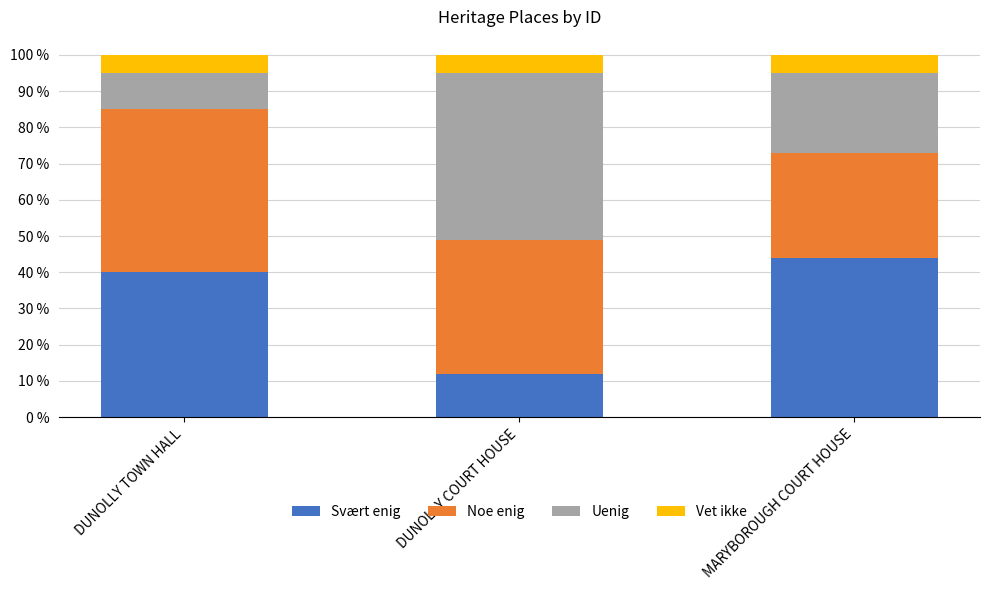

What is the label of the 1st bar from the right?

MARYBOROUGH COURT HOUSE